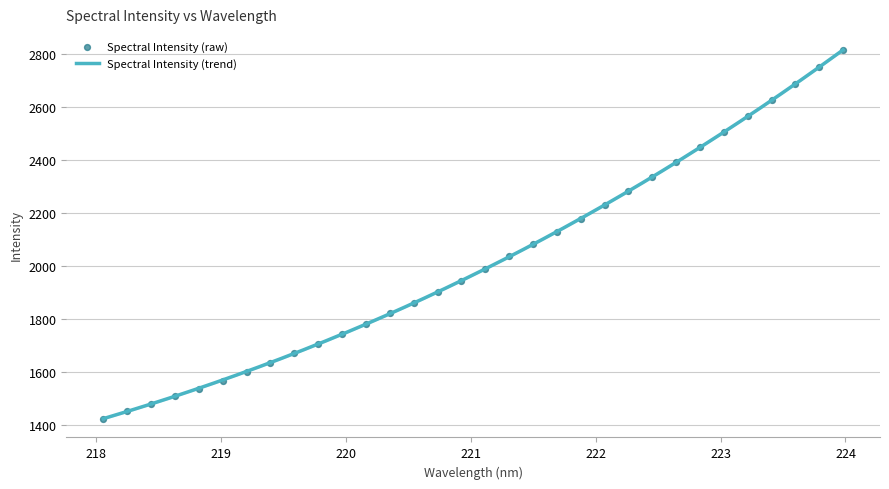

Which has a higher value, 220.7354 or 221.4993?

221.4993